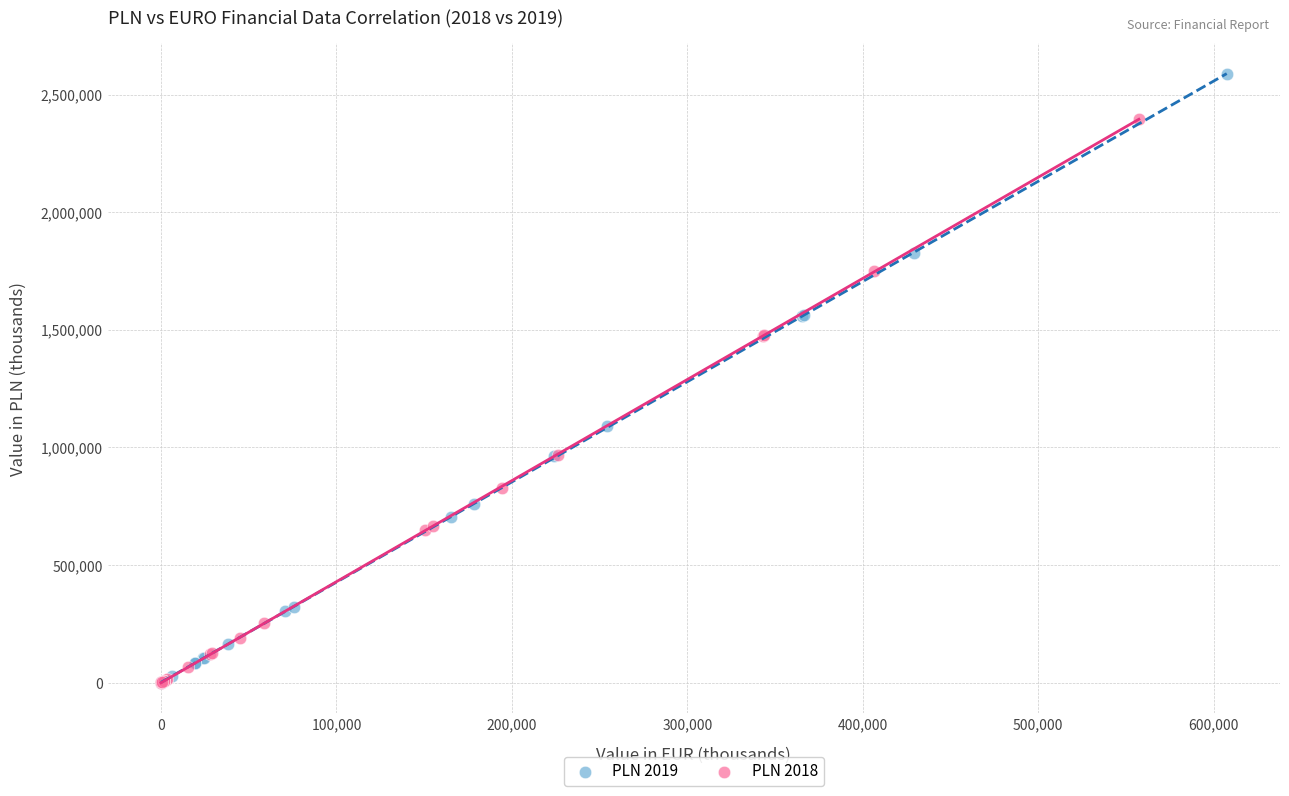

Which series reaches the maximum Y coordinate?

PLN 2019